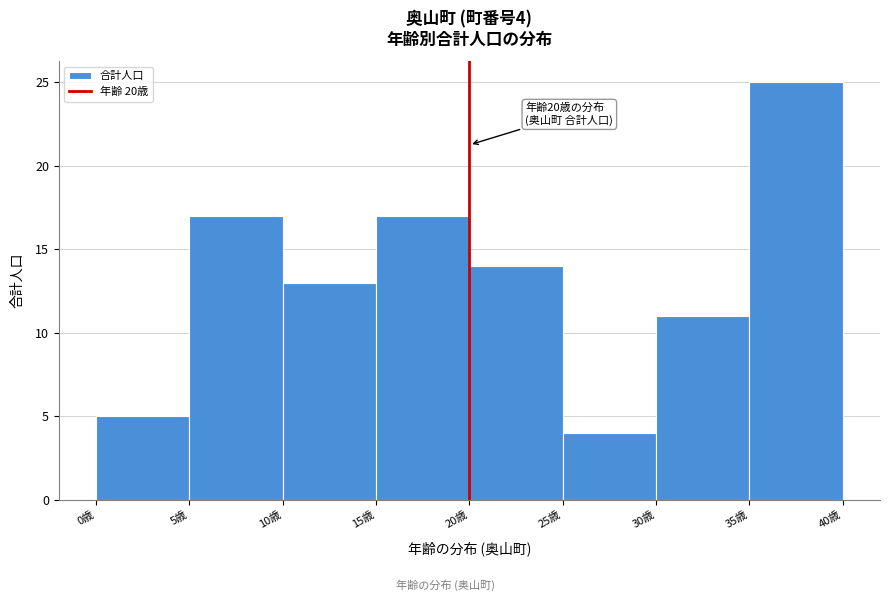

Over which range of the x-axis is the bar tallest?

35 to 40